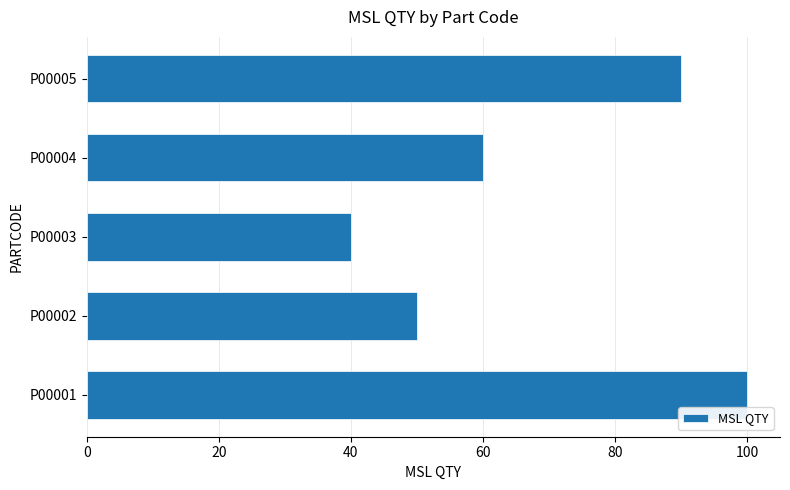

How many values are between 50 and 90?

3